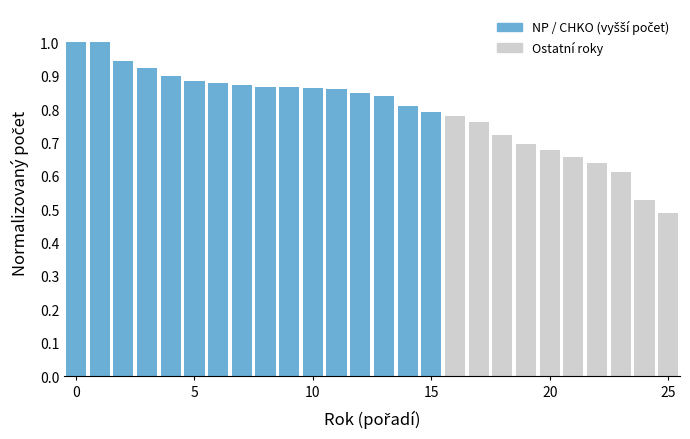

What is the sum of all values?

20.7